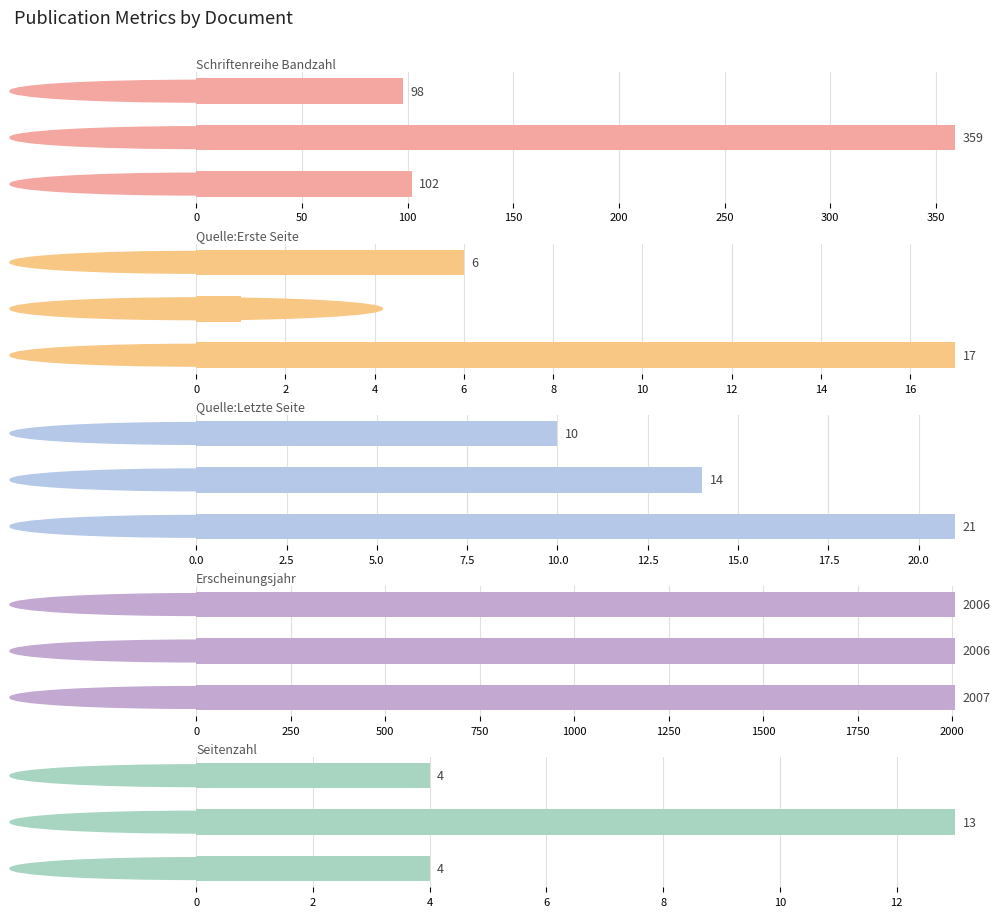

What is the sum of all Quelle:Letzte Seite values?

45